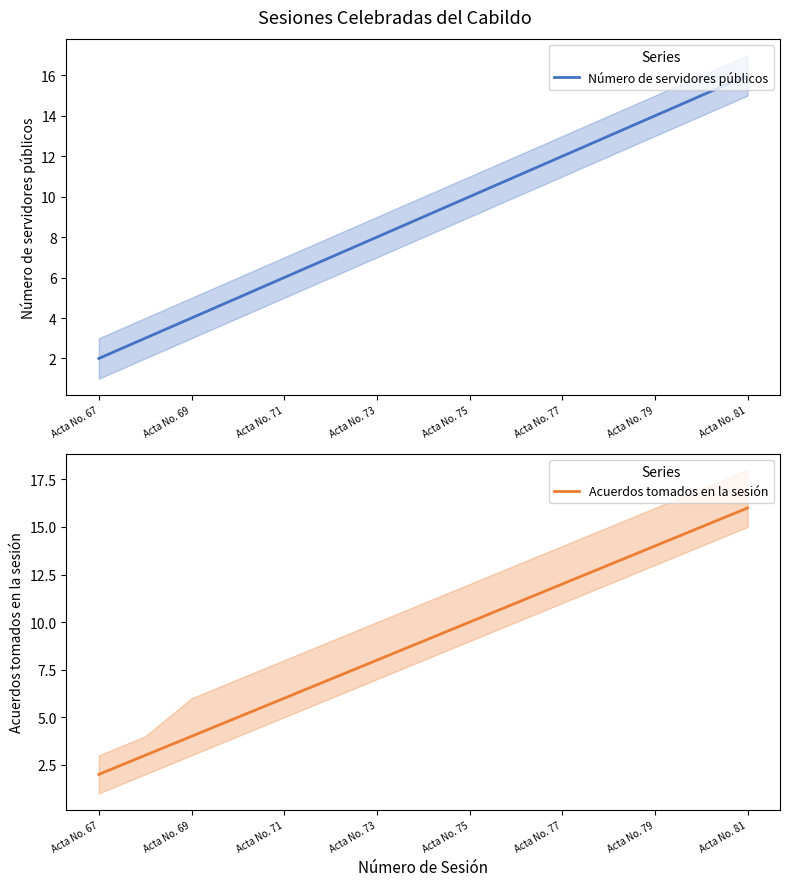

Rank the series by their maximum value, from highest to lowest.

Número de servidores públicos, Acuerdos tomados en la sesión